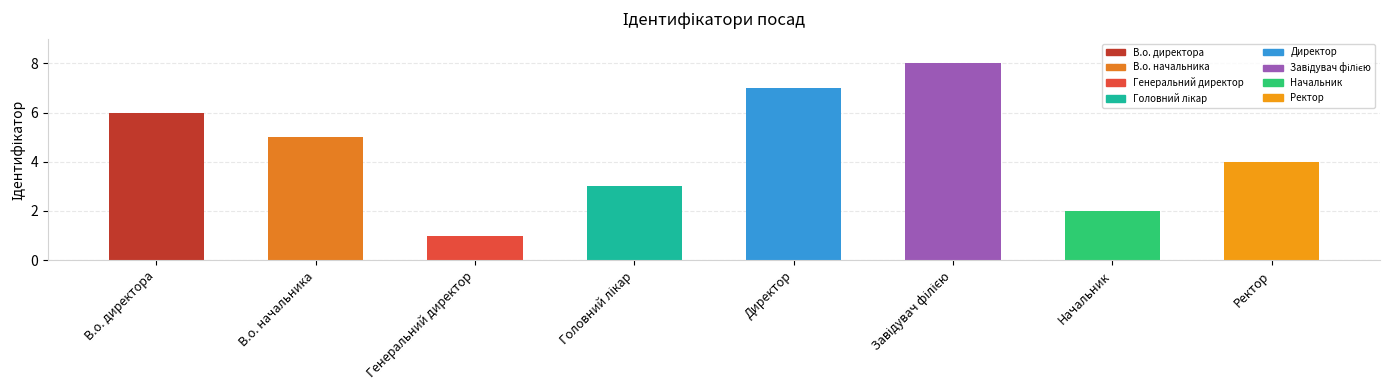

Reading left to right, what are all the values shown in this chart?

6	5	1	3	7	8	2	4